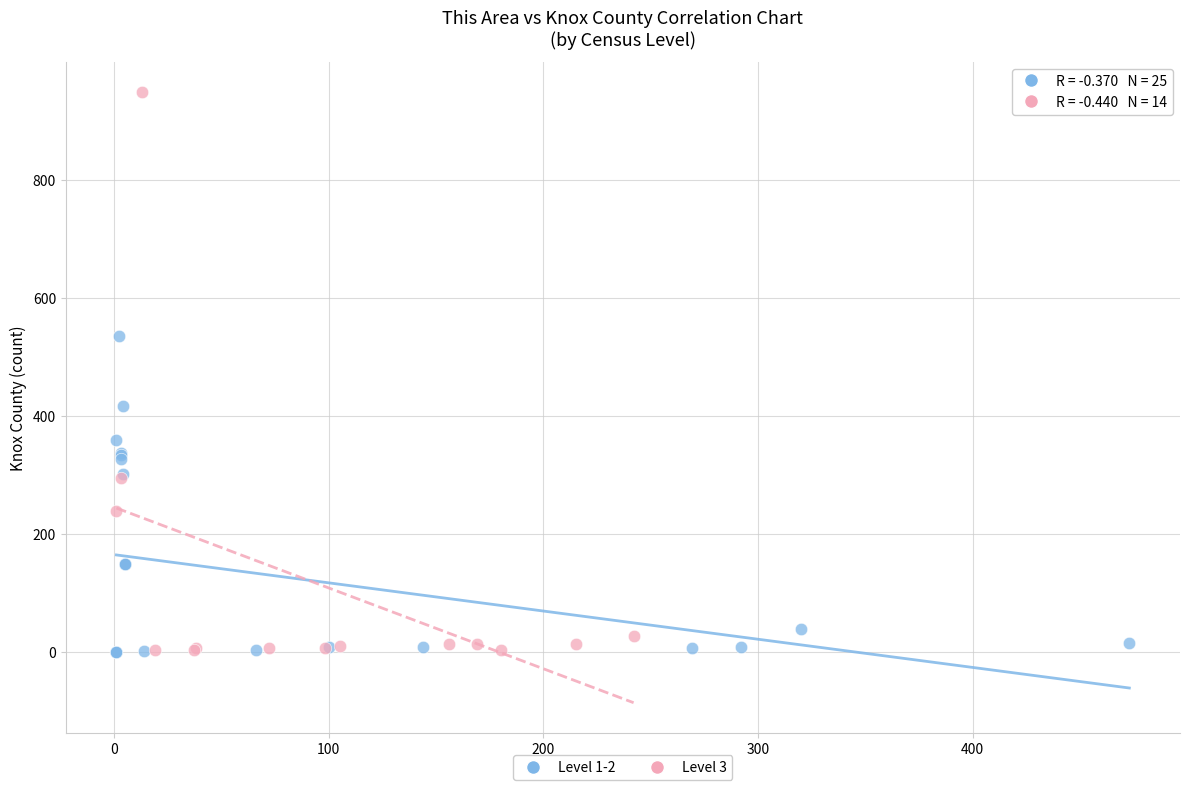

Which series contains the highest Y value?

Level 3